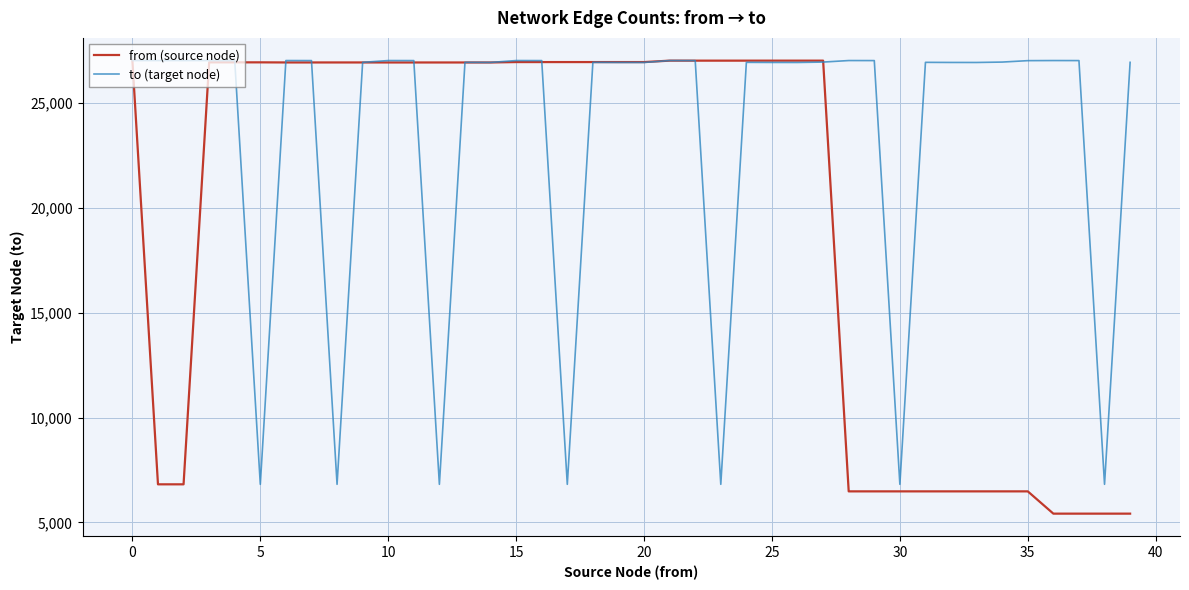

Which series has the largest total across all categories?

to (target node)